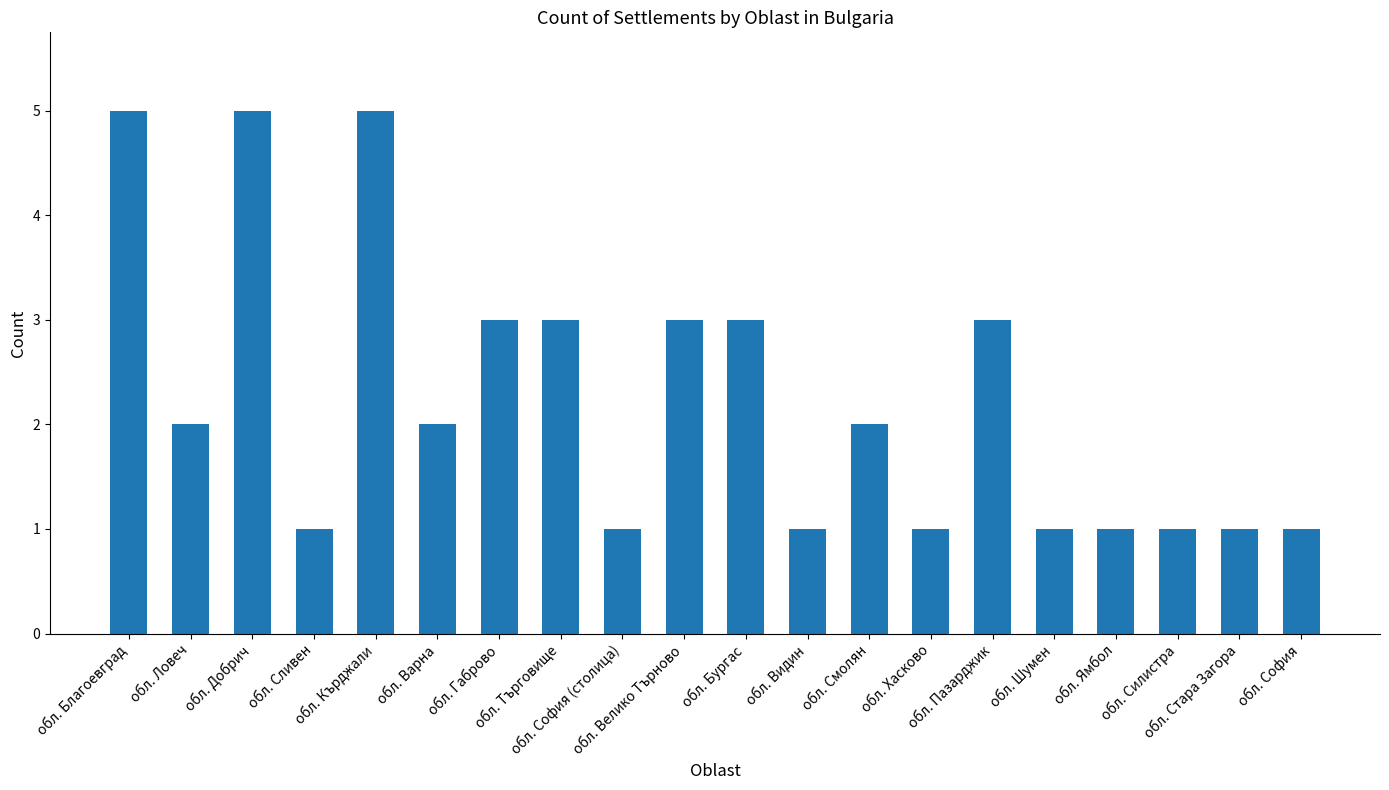

Reading left to right, transcribe all the data shown in this chart.

обл. Благоевград=5	обл. Ловеч=2	обл. Добрич=5	обл. Сливен=1	обл. Кърджали=5	обл. Варна=2	обл. Габрово=3	обл. Търговище=3	обл. София (столица)=1	обл. Велико Търново=3	обл. Бургас=3	обл. Видин=1	обл. Смолян=2	обл. Хасково=1	обл. Пазарджик=3	обл. Шумен=1	обл. Ямбол=1	обл. Силистра=1	обл. Стара Загора=1	обл. София=1